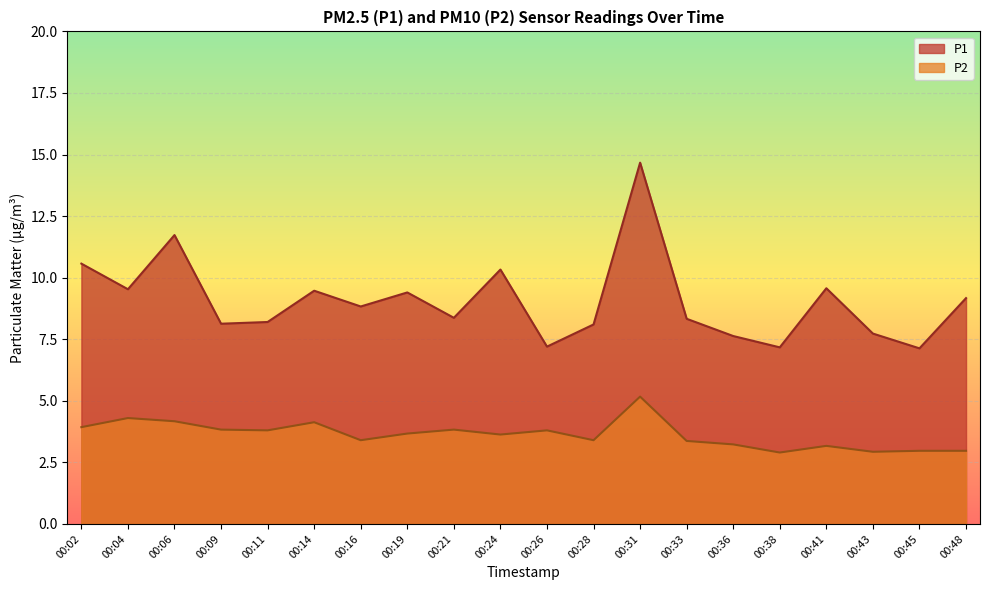

What value does the P2 series have at 00:06?

4.2